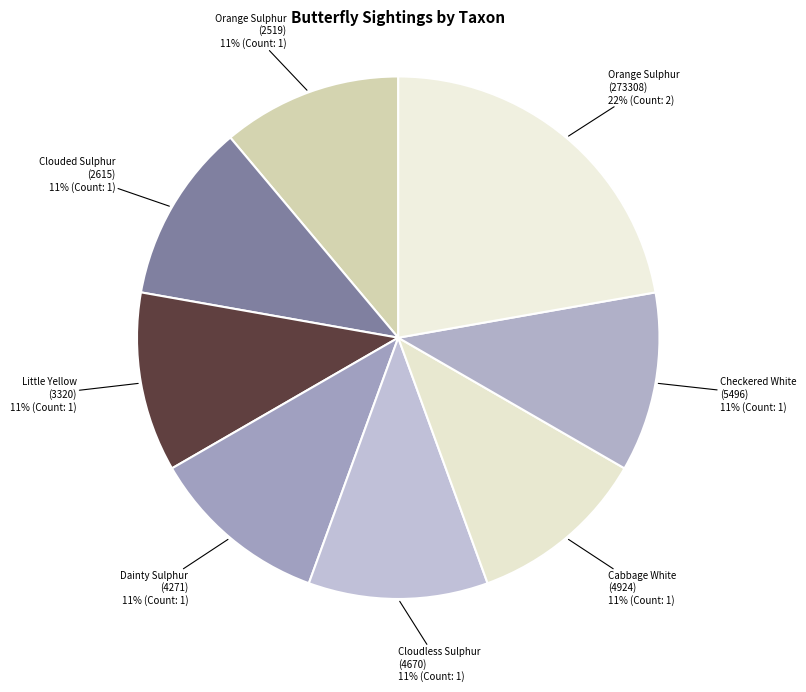

To the nearest percent, what is the difference between the largest and smallest slice percentages?

11%